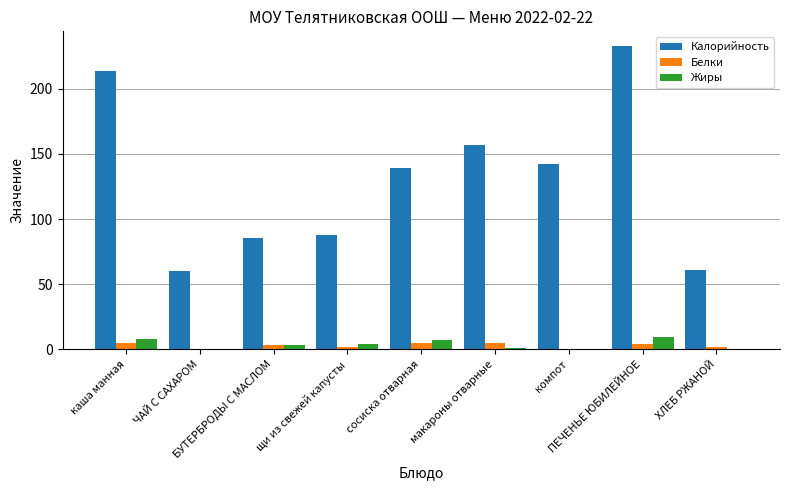

Is it true that Белки equals 0.0 at компот?

True